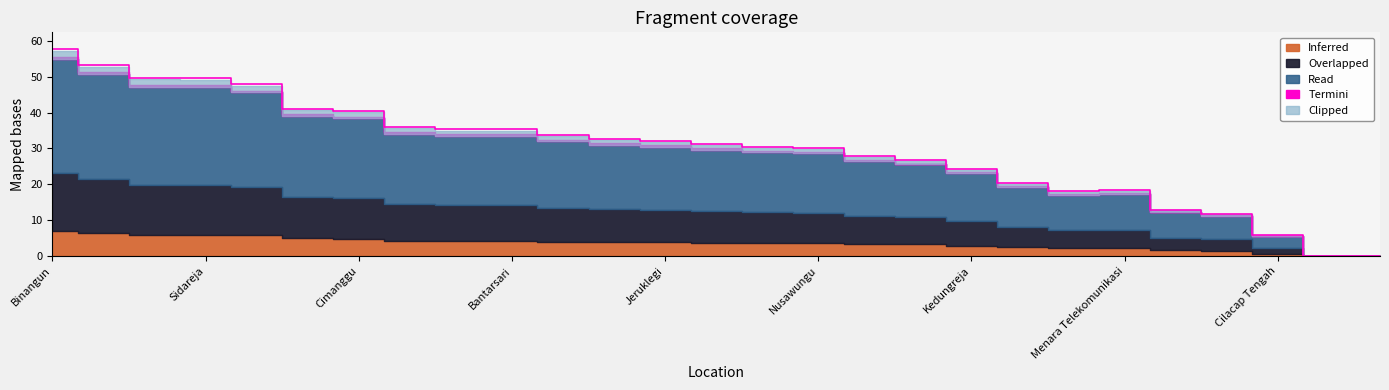

At which label is the value closest to 28?

Karangpucung